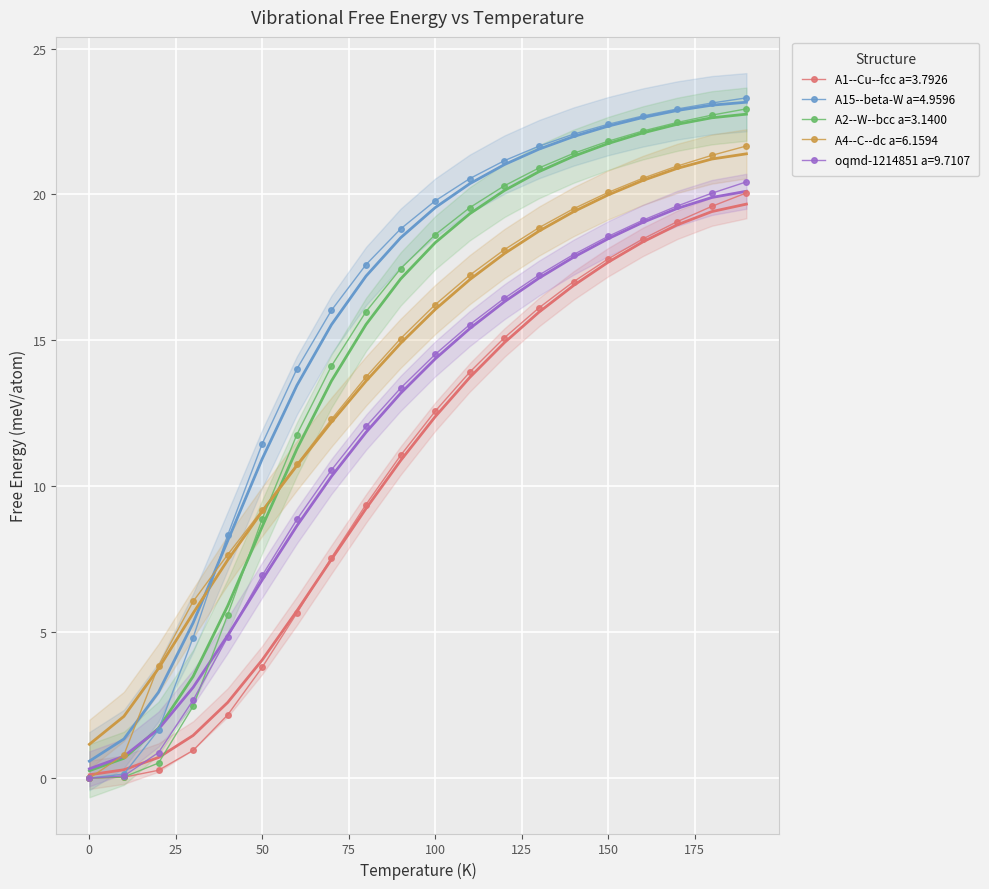

True or false: A1--Cu--fcc a=3.7926 and A2--W--bcc a=3.1400 cross at least once.

False